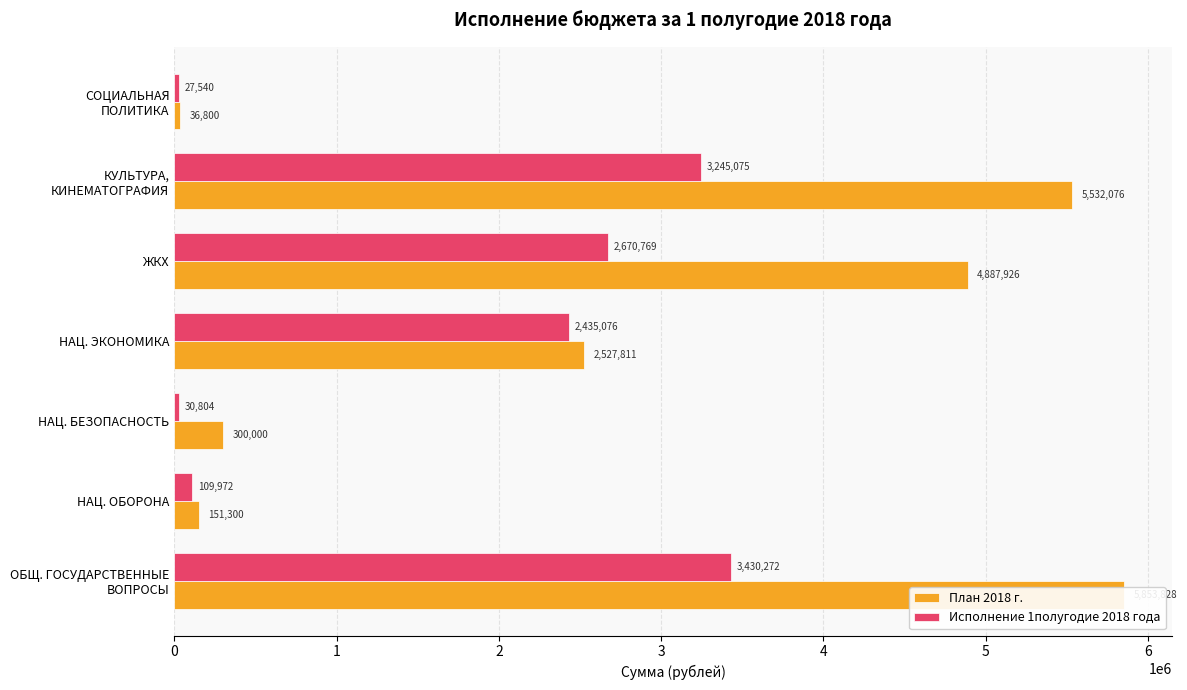

What is the minimum value for План 2018 г.?

36800.0